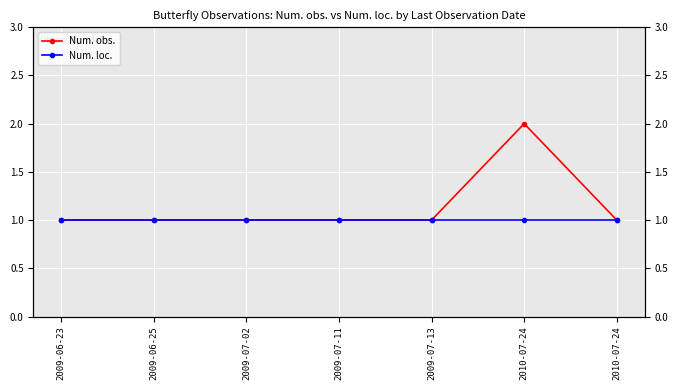

Is it true that Num. loc. equals 1 at 2009-07-11?

True